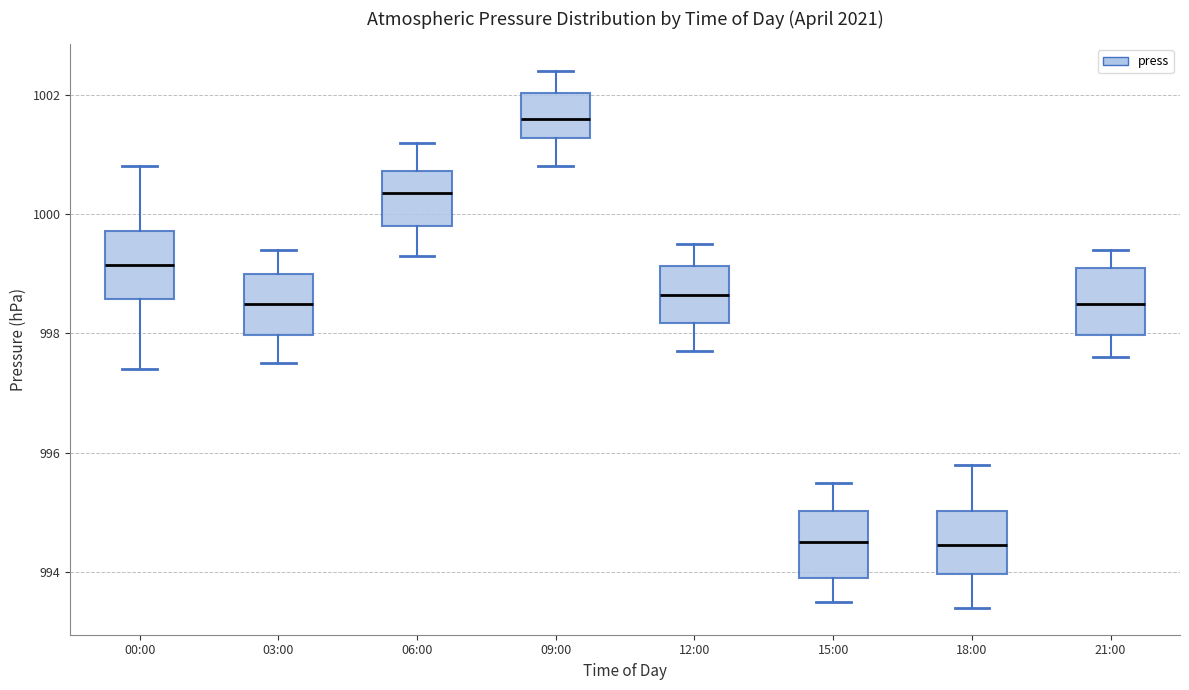

Reading left to right, read every box against the y-axis: the position of its median line, the range the box covers, and the ends of its whiskers. The values are not printed on the chart, so give them approximately, as read against the axis.

00:00: median 999.2, box 998.6 to 999.8, whiskers 997.4 to 1000.8
03:00: median 998.6, box 998.0 to 999.0, whiskers 997.6 to 999.4
06:00: median 1000.4, box 999.8 to 1000.8, whiskers 999.4 to 1001.2
09:00: median 1001.6, box 1001.2 to 1002.0, whiskers 1000.8 to 1002.4
12:00: median 998.6, box 998.2 to 999.2, whiskers 997.8 to 999.6
15:00: median 994.6, box 994.0 to 995.0, whiskers 993.6 to 995.6
18:00: median 994.4, box 994.0 to 995.0, whiskers 993.4 to 995.8
21:00: median 998.6, box 998.0 to 999.2, whiskers 997.6 to 999.4